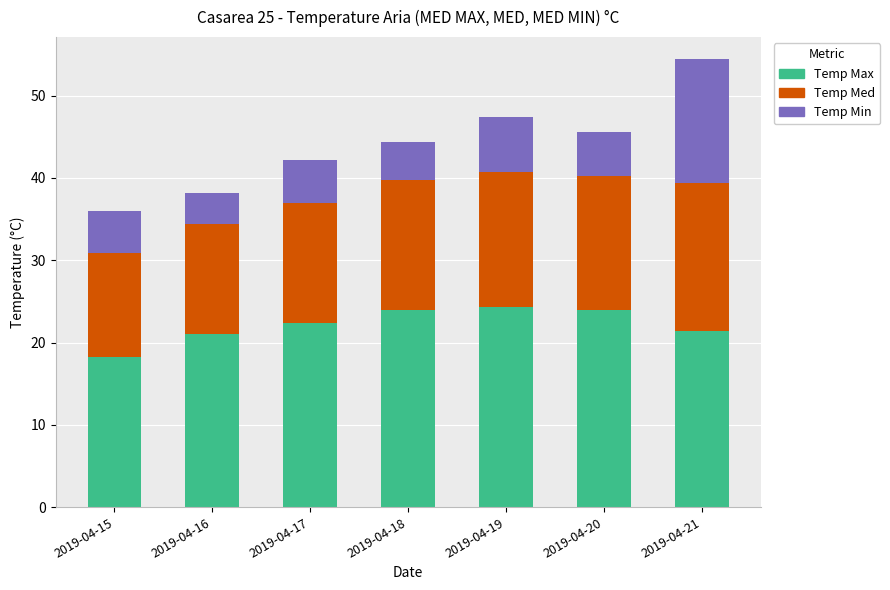

At which category is the sum across all series the highest?

2019-04-21